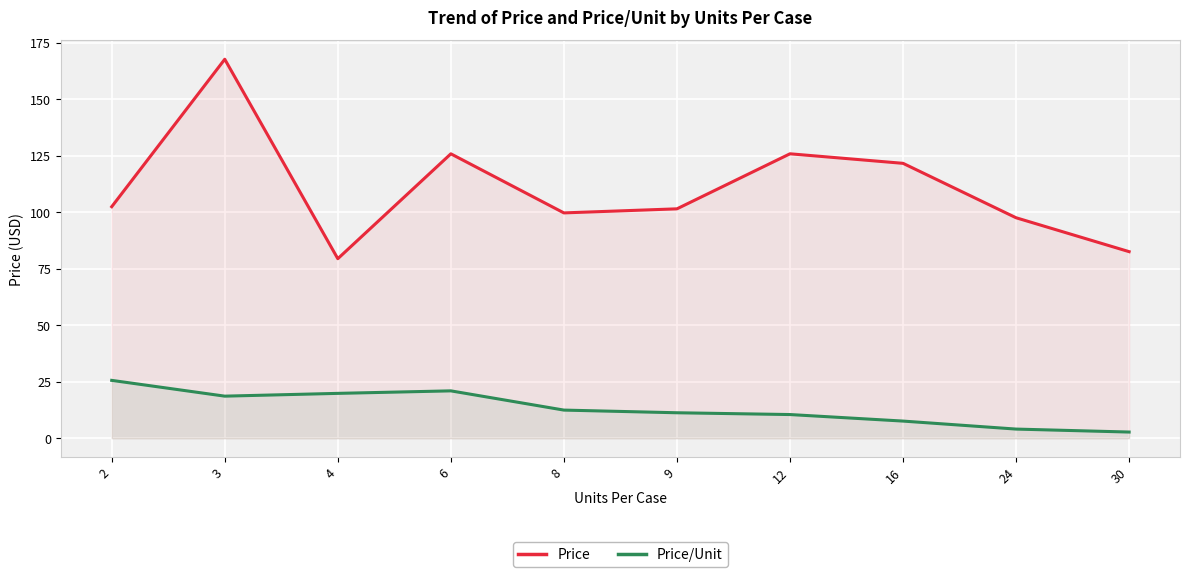

True or false: Price and Price/Unit intersect in this chart.

False